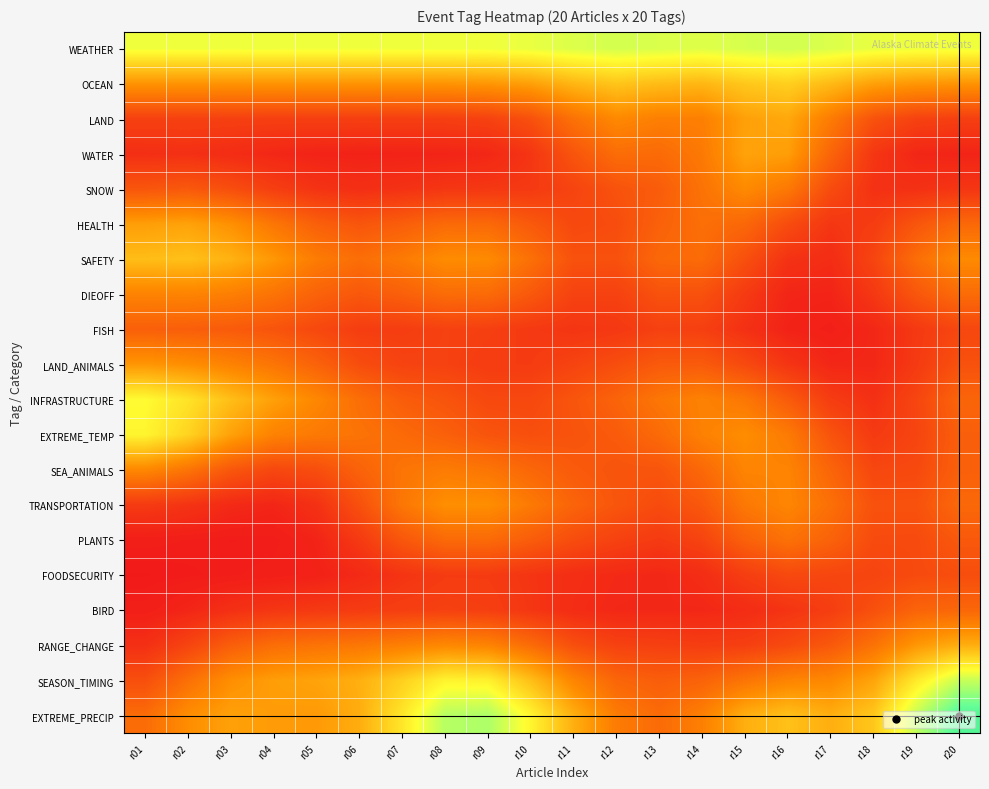

Which has a higher value, r11 or r19?

r11